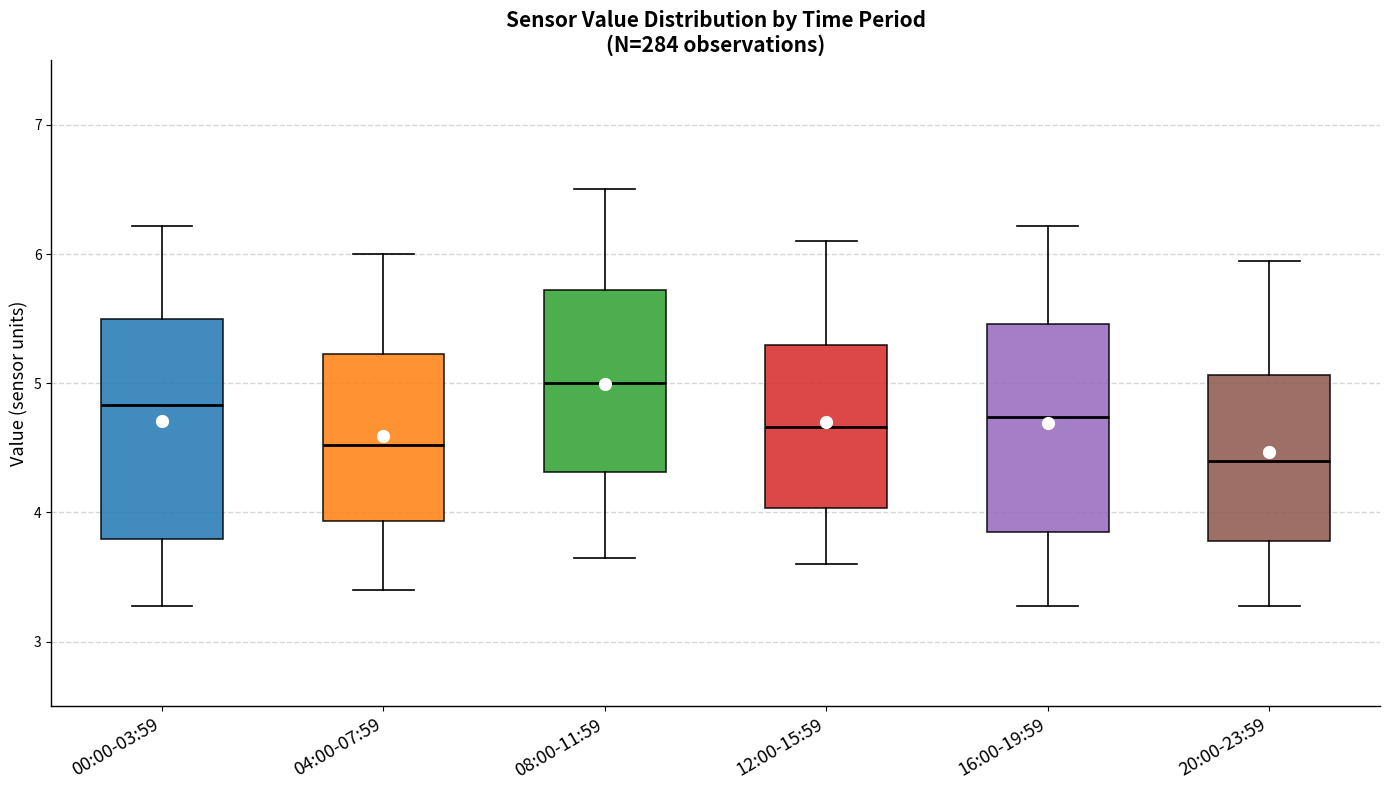

Reading left to right, transcribe this box plot: for each box, give where its median line is, the range the box spans, and where its two whiskers end, as read against the y-axis. The values are not printed on the chart, so give them approximately, as read against the axis.

00:00-03:59: median 4.8, box 3.8 to 5.5, whiskers 3.3 to 6.2
04:00-07:59: median 4.5, box 3.9 to 5.2, whiskers 3.4 to 6.0
08:00-11:59: median 5.0, box 4.3 to 5.7, whiskers 3.7 to 6.5
12:00-15:59: median 4.7, box 4.0 to 5.3, whiskers 3.6 to 6.1
16:00-19:59: median 4.7, box 3.9 to 5.5, whiskers 3.3 to 6.2
20:00-23:59: median 4.4, box 3.8 to 5.1, whiskers 3.3 to 6.0